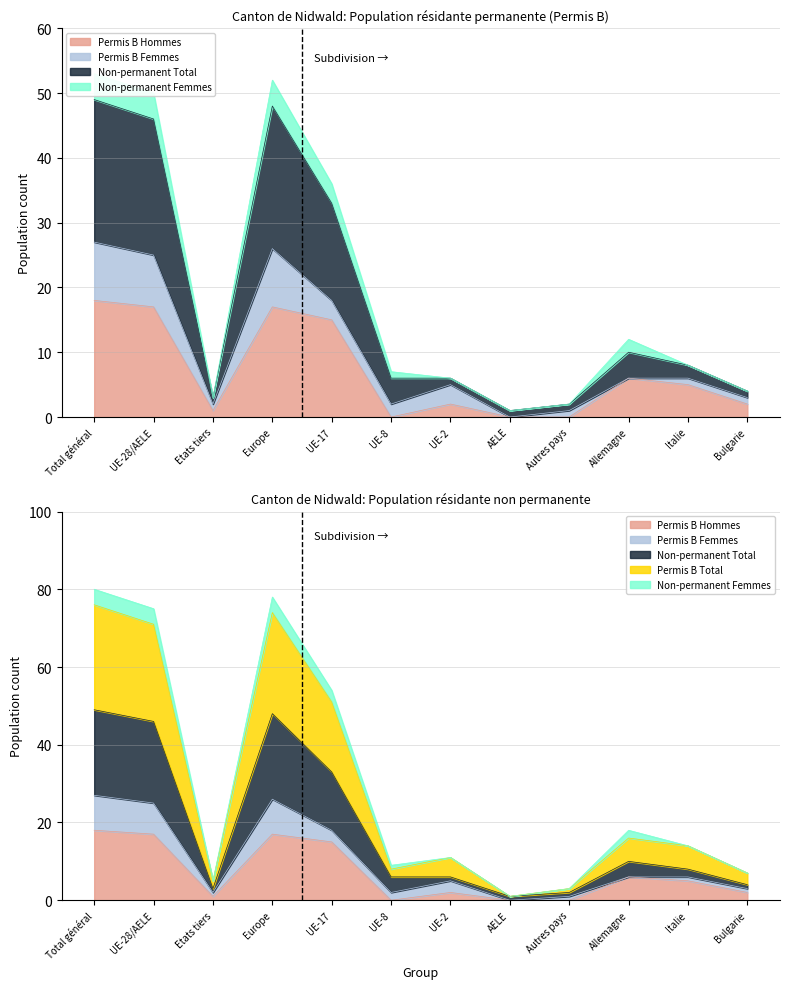

At which label does Non-permanent Total reach its minimum?

AELE